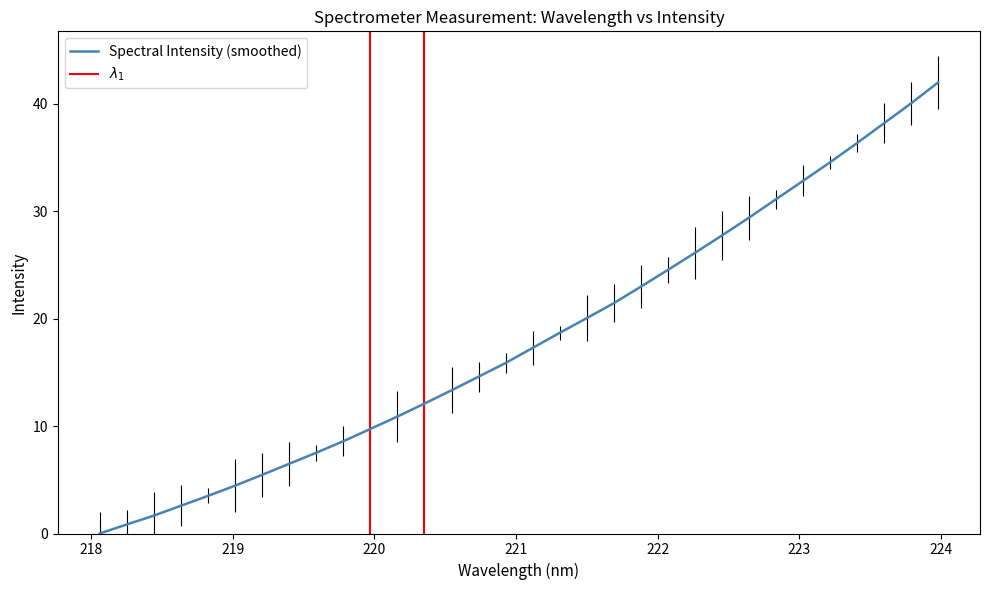

Reading left to right, transcribe all the data shown in this chart.

0.0	0.8	1.7	2.6	3.5	4.5	5.5	6.5	7.5	8.6	9.7	10.9	12.1	13.3	14.6	15.9	17.3	18.7	20.1	21.4	23.0	24.5	26.1	27.8	29.4	31.1	32.8	34.6	36.4	38.2	40.1	42.0